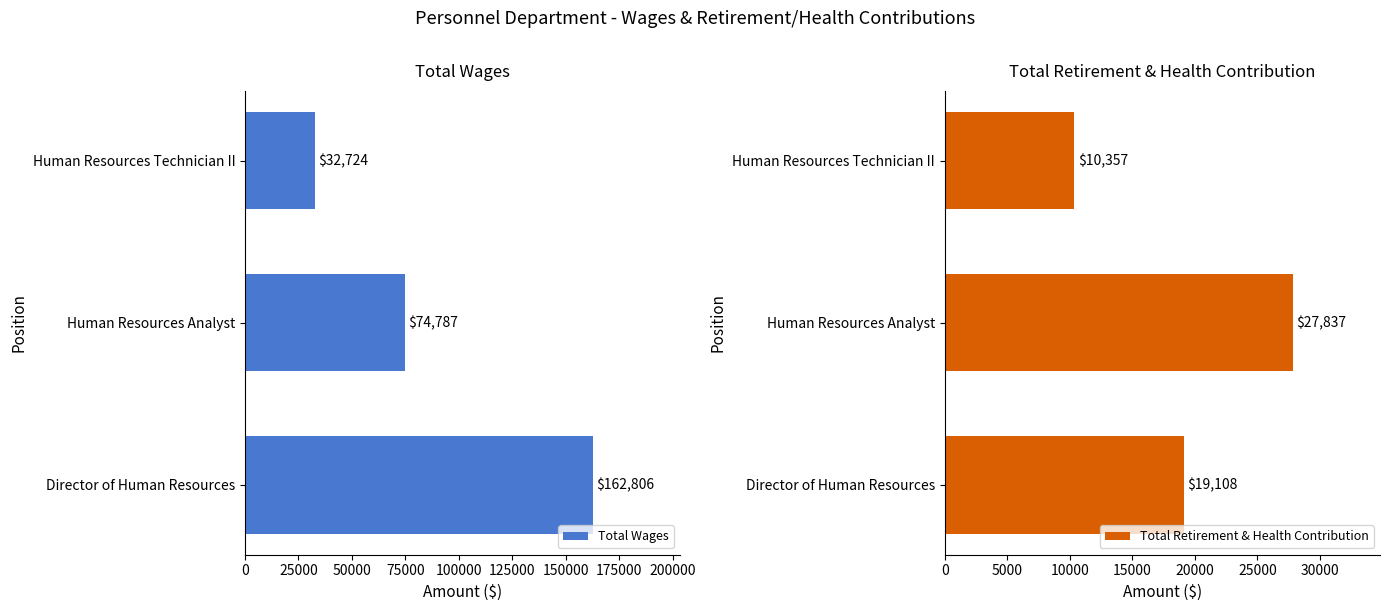

What is the average value of the Total Wages series?

90106